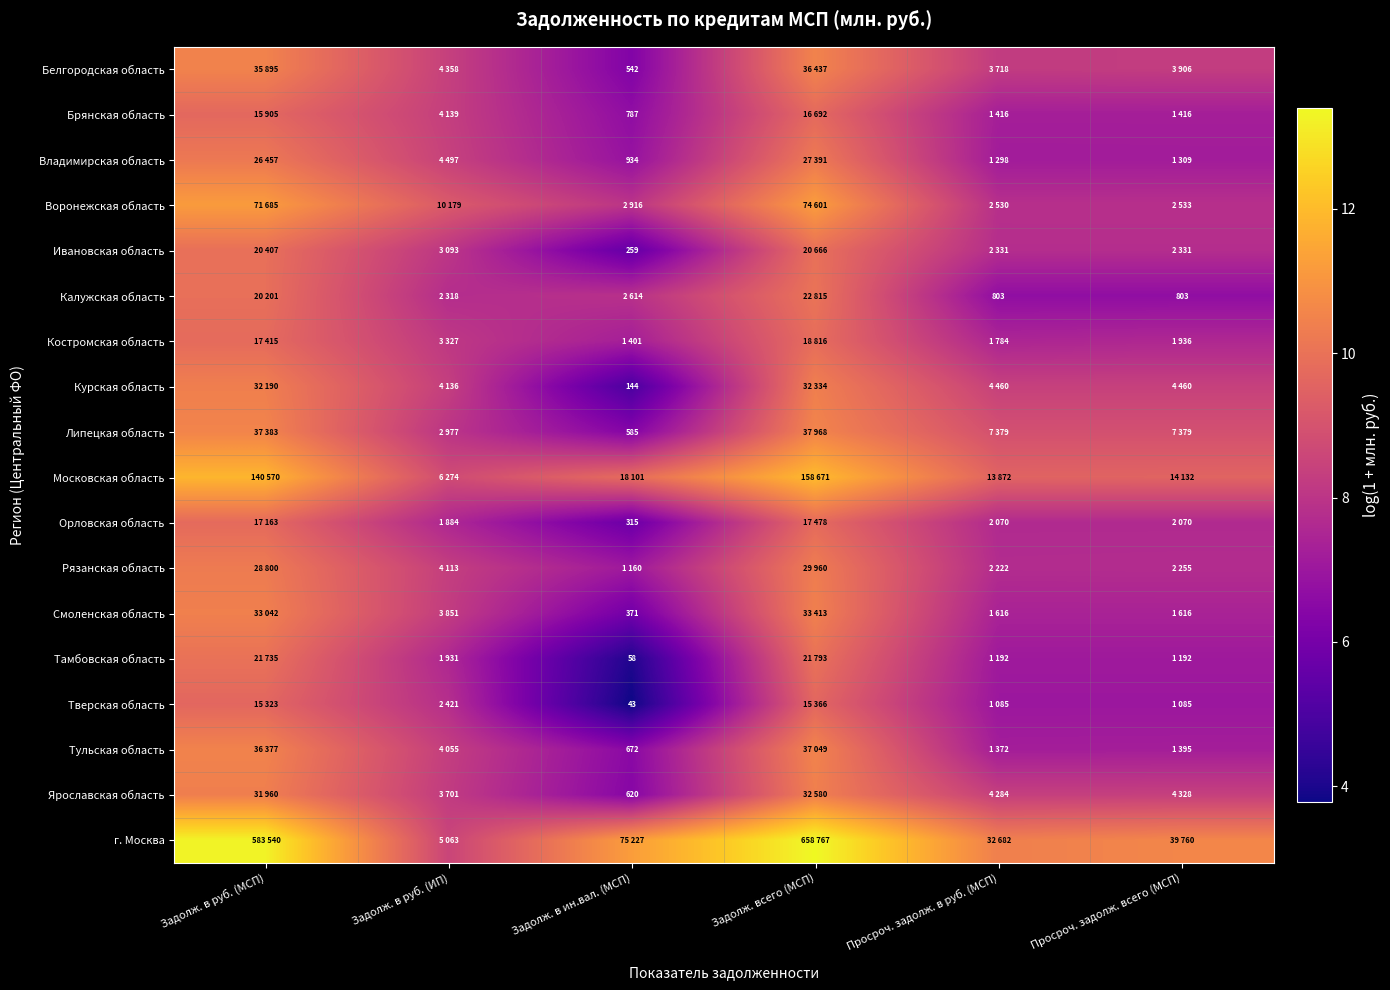

Read the Брянская область value at Просроч. задолж. в руб. (МСП).

7.3